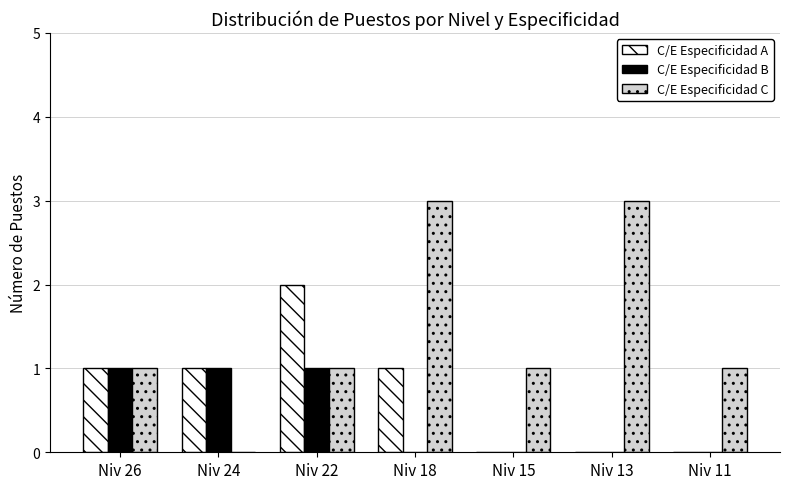

What is the maximum value shown in the chart?

3